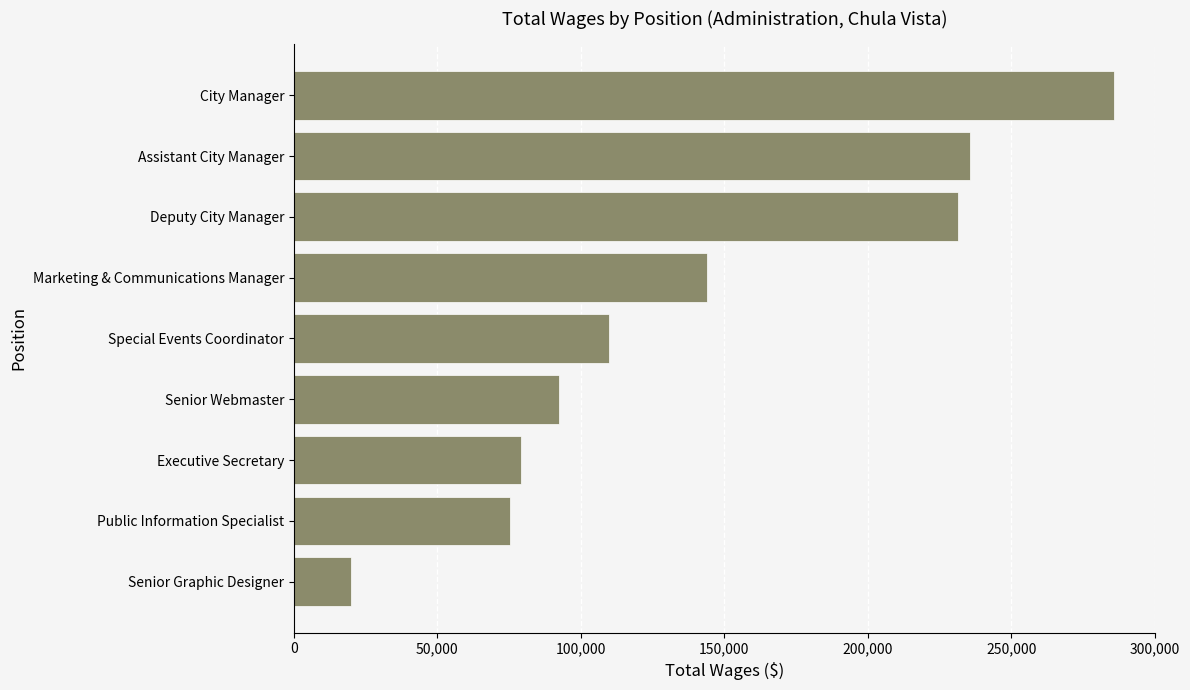

Where is the data nearest to the value 152813?

Marketing & Communications Manager